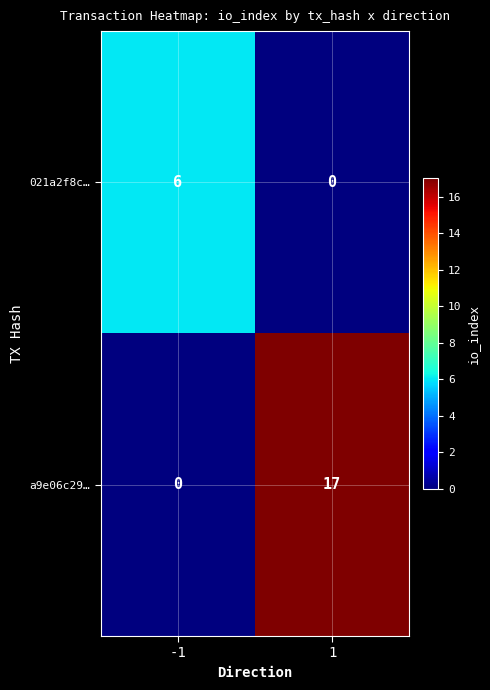

How many series are shown in this chart?

2